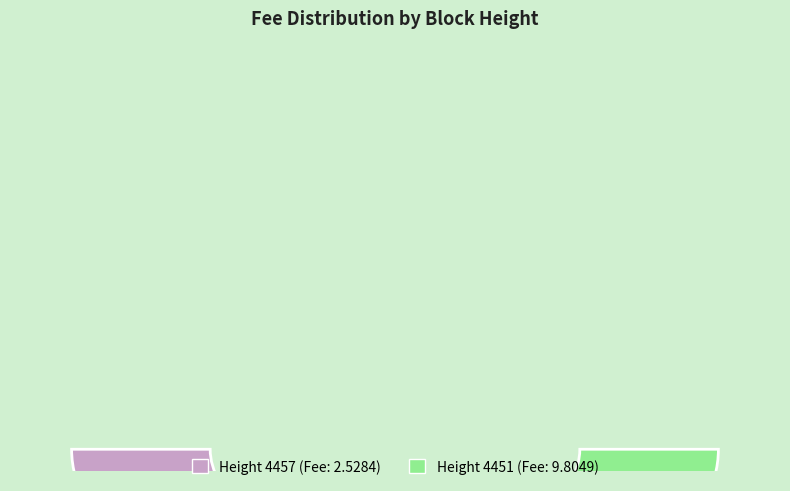

To the nearest percent, what portion does 4451 represent?

79%